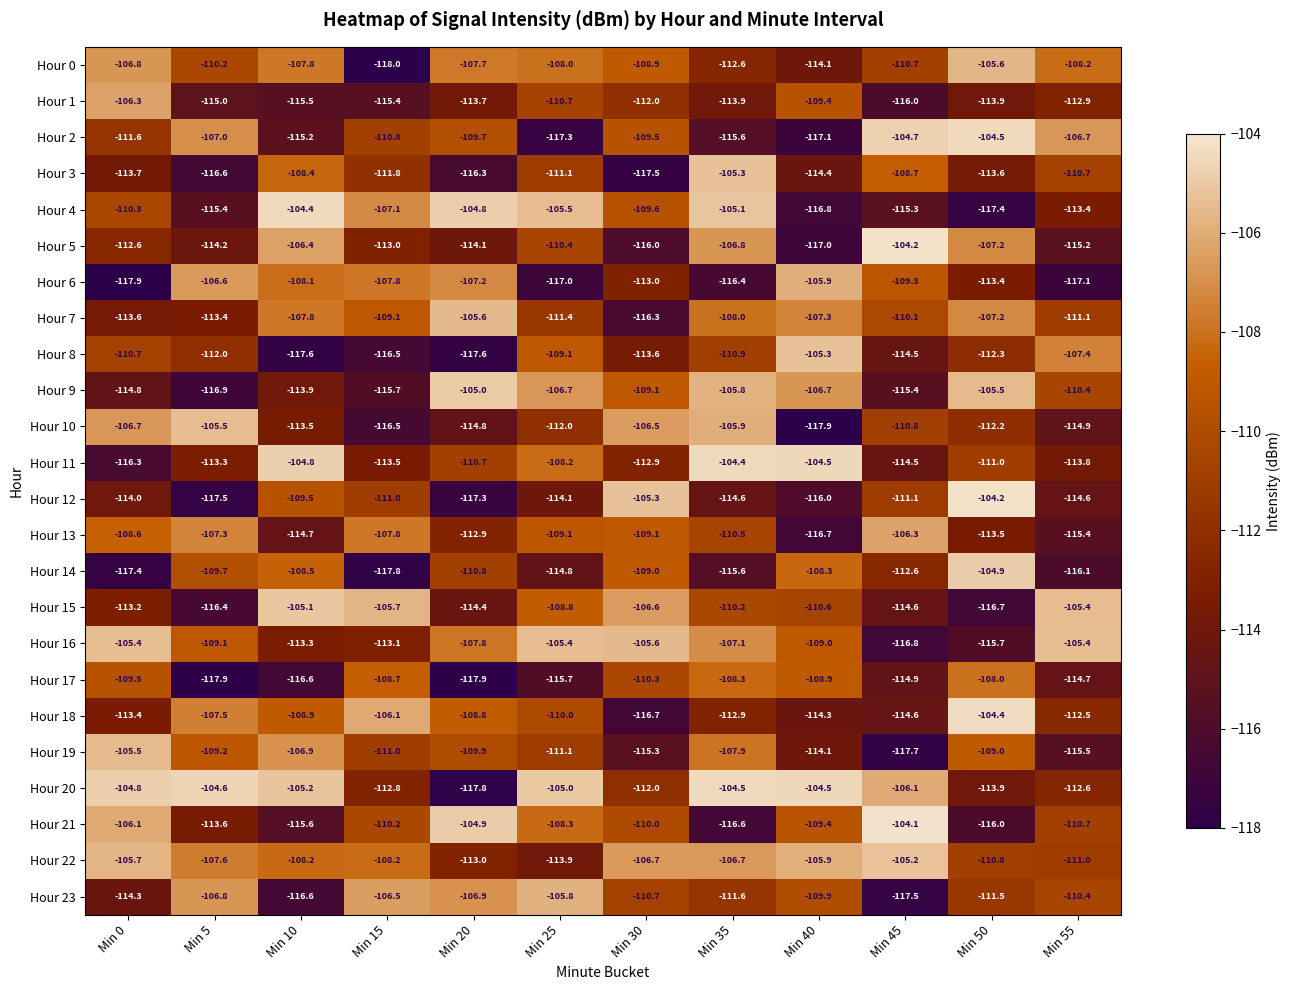

What is the sum of the Hour 6 values at Min 50 and Min 15?

-221.2